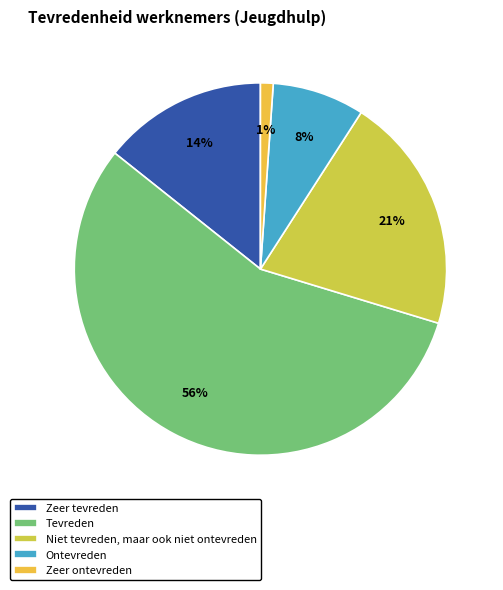

How many segments does this pie chart have?

5